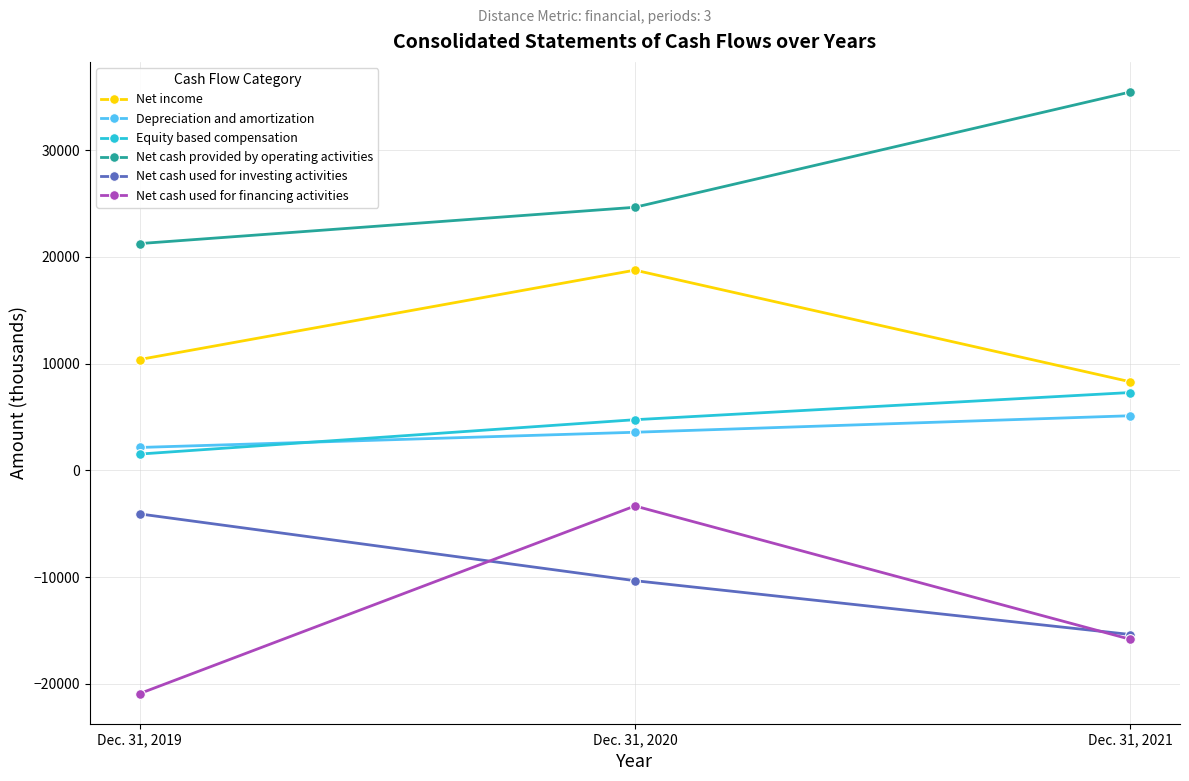

Is the value of Net cash provided by operating activities at Dec. 31, 2020 greater than the value of Net cash used for investing activities at Dec. 31, 2021?

Yes